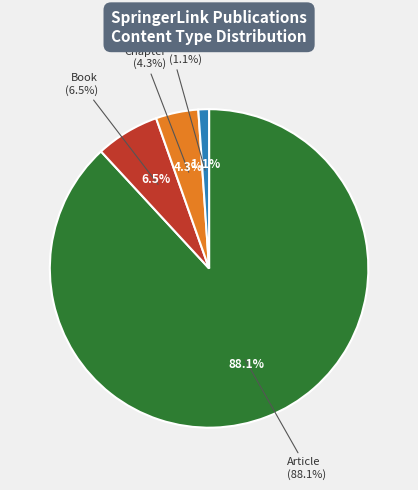

To the nearest percent, what portion does Chapter represent?

4%